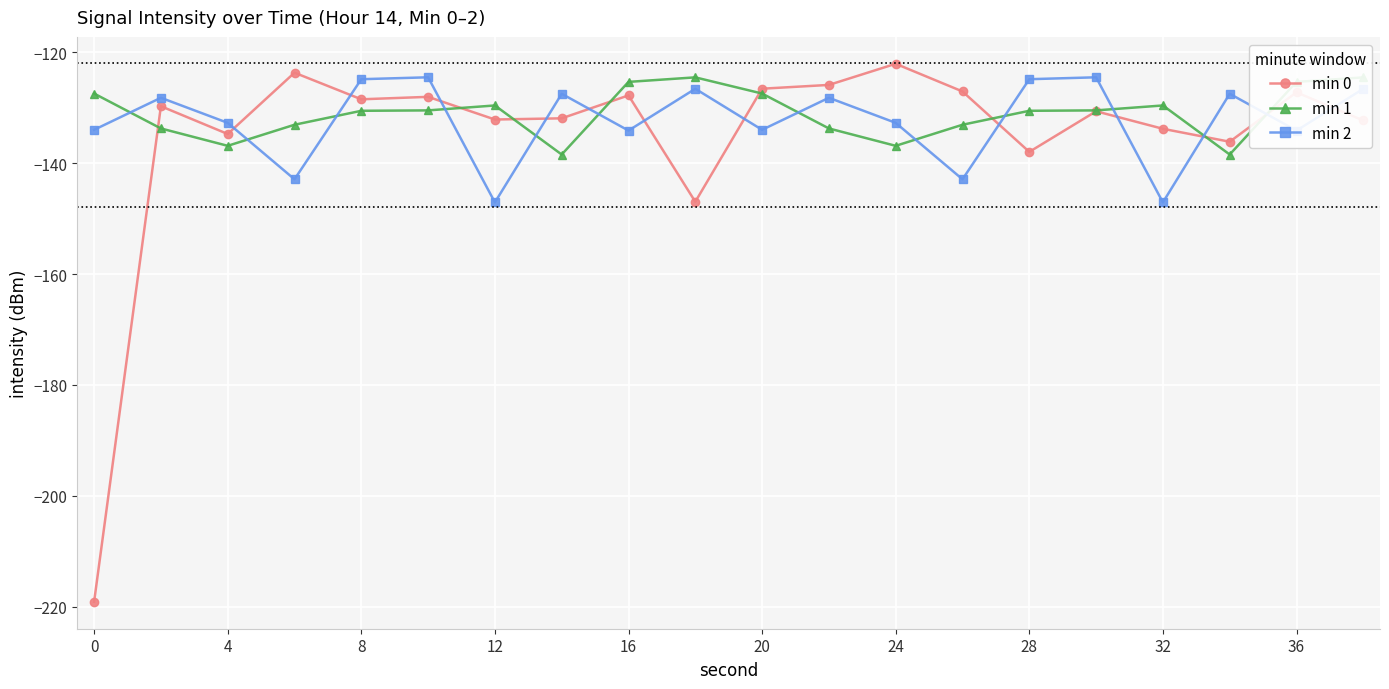

What is the smallest value displayed?

-219.1